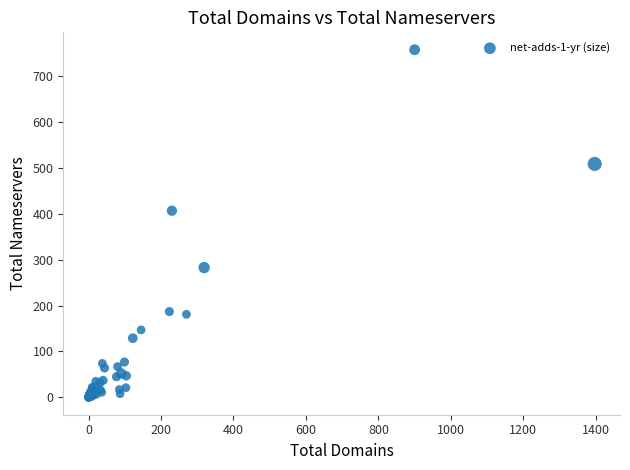

What Y value in the scatter plot is closest to 379?

407